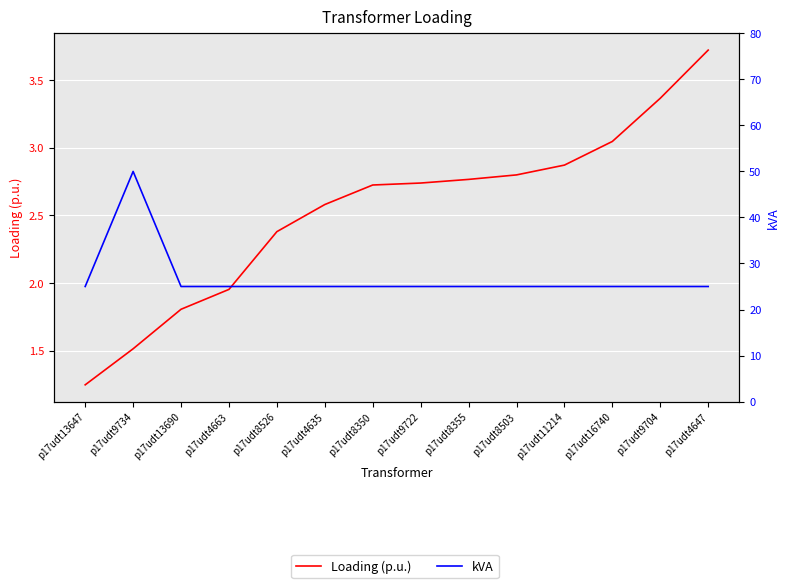

What value does the kVA series have at p17udt11214?

25.0